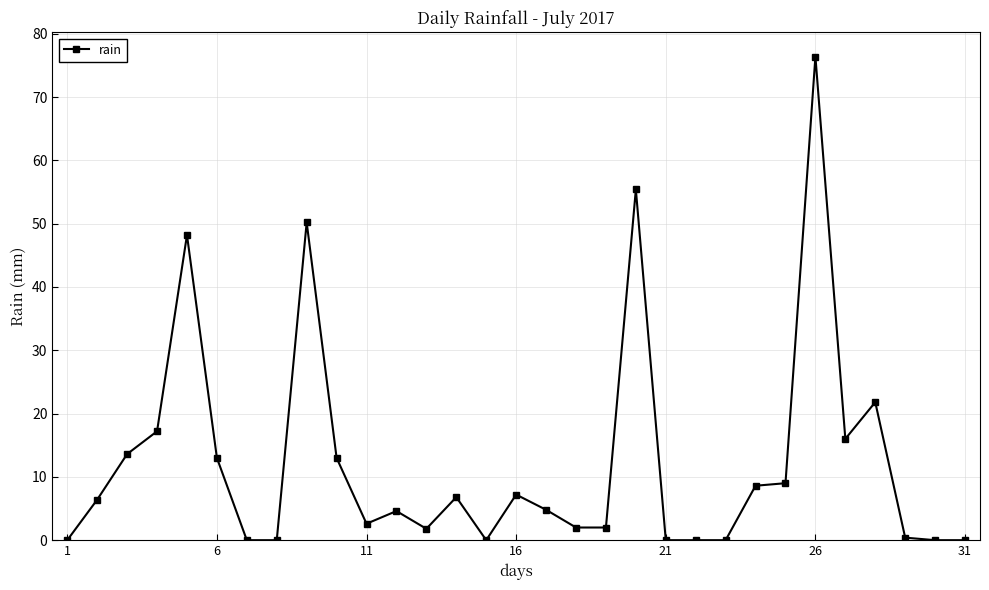

Does the chart have visible grid lines?

Yes